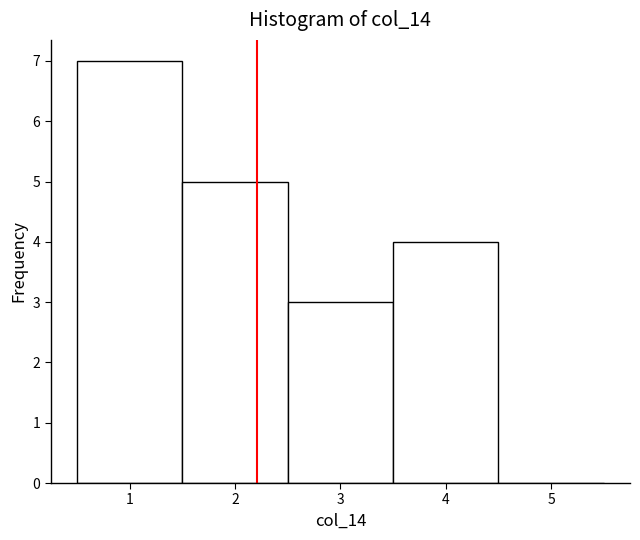

Which range on the x-axis has the tallest bar?

0.5 to 1.5